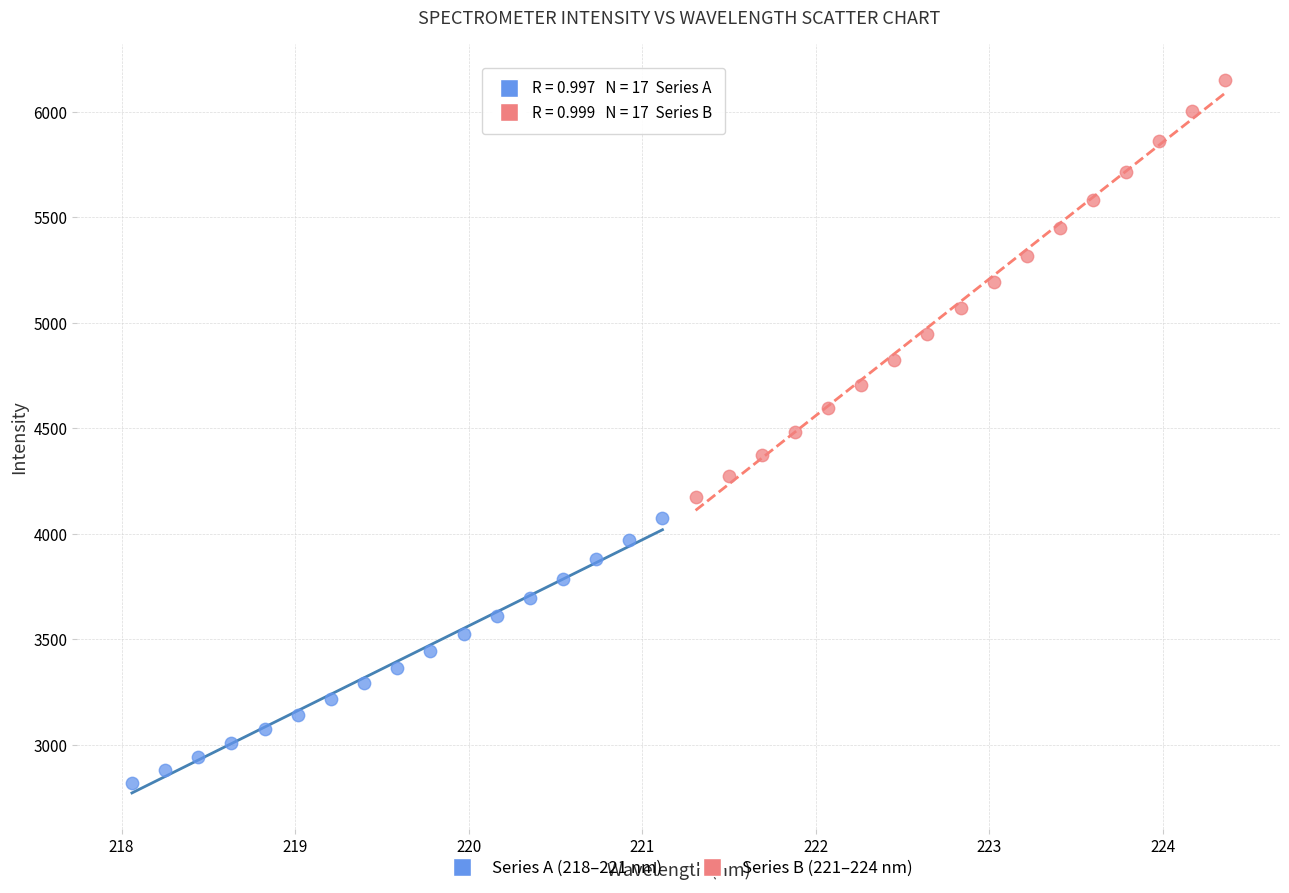

Which series contains the highest Y value?

Series B (221–224 nm)